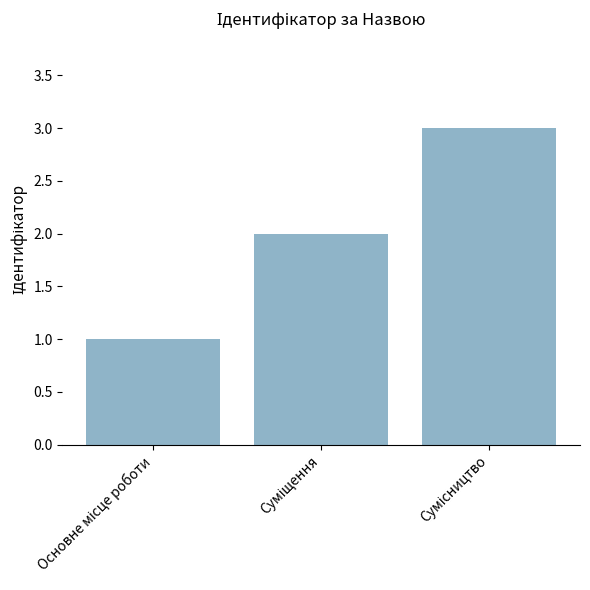

What is the greatest value displayed?

3